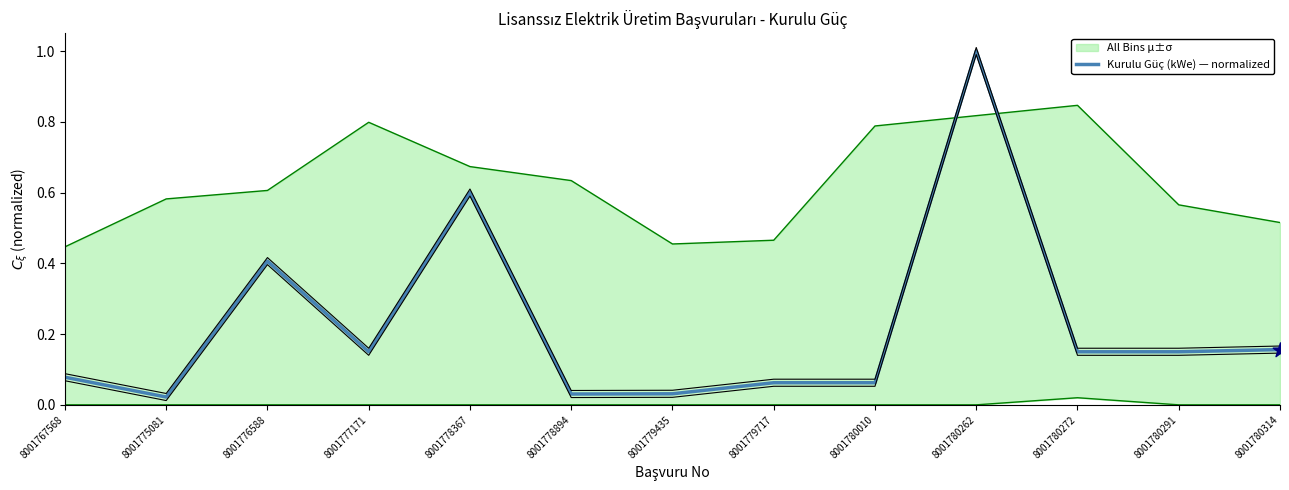

Which has a higher value, 8001779435 or 8001780262?

8001780262